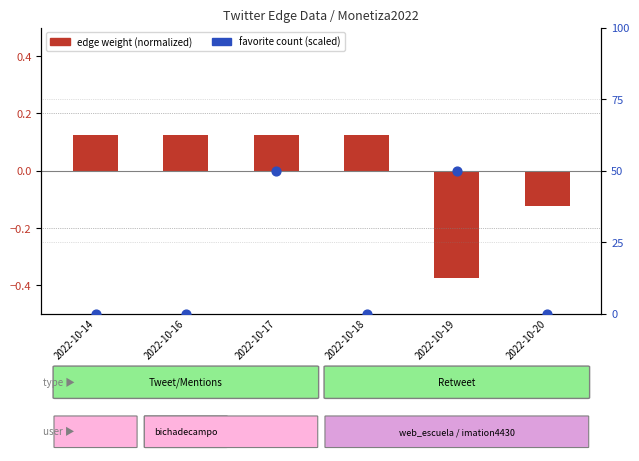

What are all the series names shown in the legend?

edge weight (normalized), favorite count (scaled)